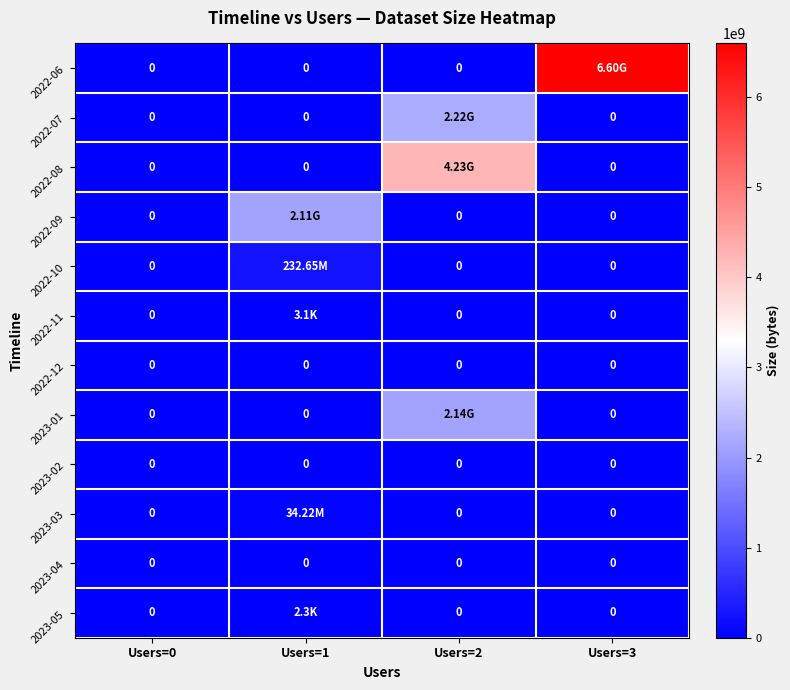

Which category has the lowest value across all series?

Users=0